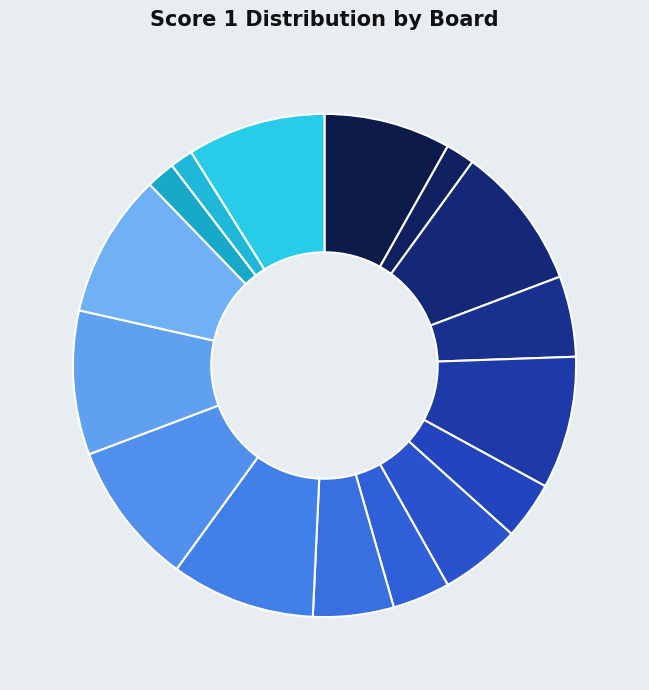

How many slices are in this pie chart?

16